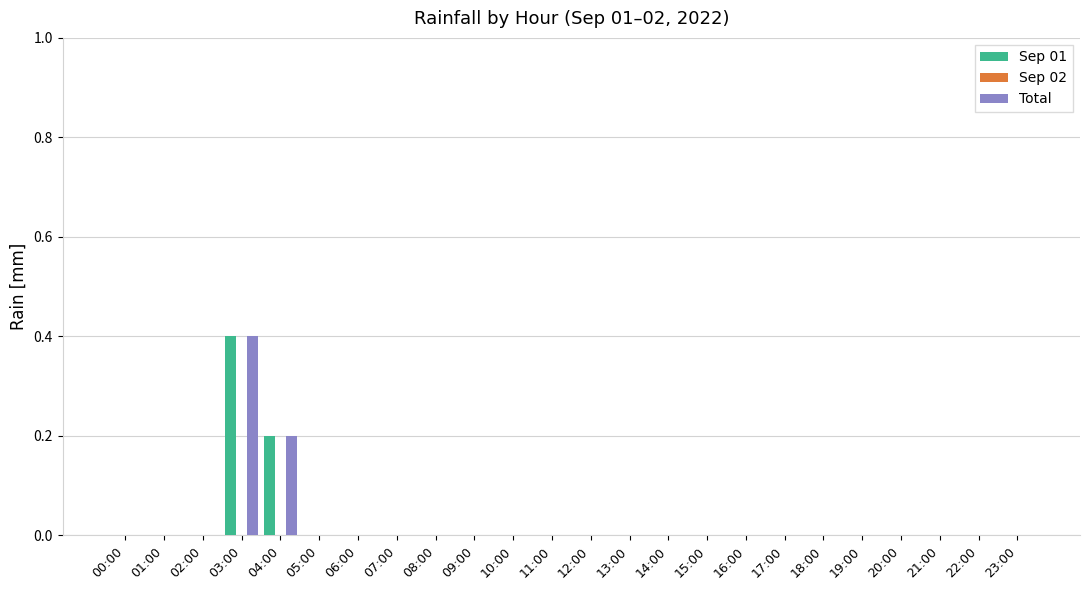

At which category is the sum across all series the highest?

03:00